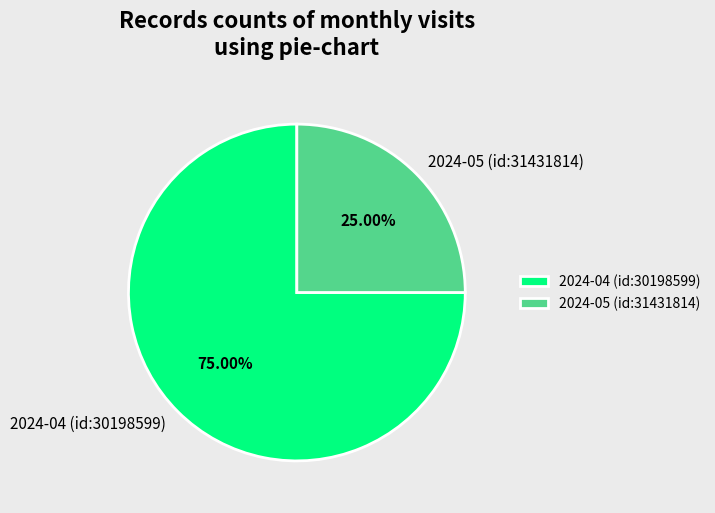

Approximately how many times larger is the value at 2024-05 (id:31431814) compared to 2024-04 (id:30198599)?

0.3